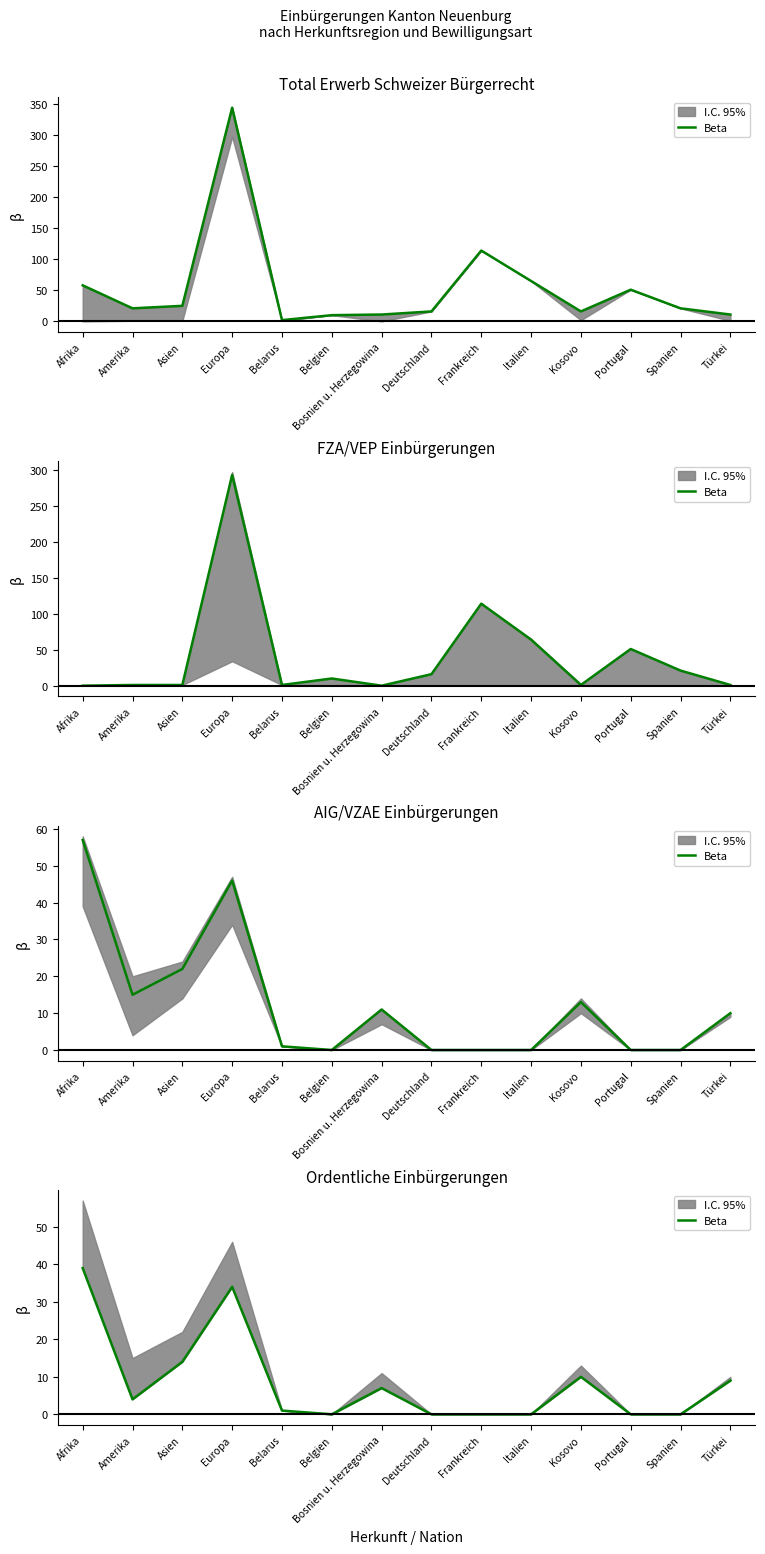

Rank the categories by value from highest to lowest.

Afrika, Europa, Asien, Kosovo, Türkei, Bosnien u. Herzegowina, Amerika, Belarus, Belgien, Deutschland, Frankreich, Italien, Portugal, Spanien